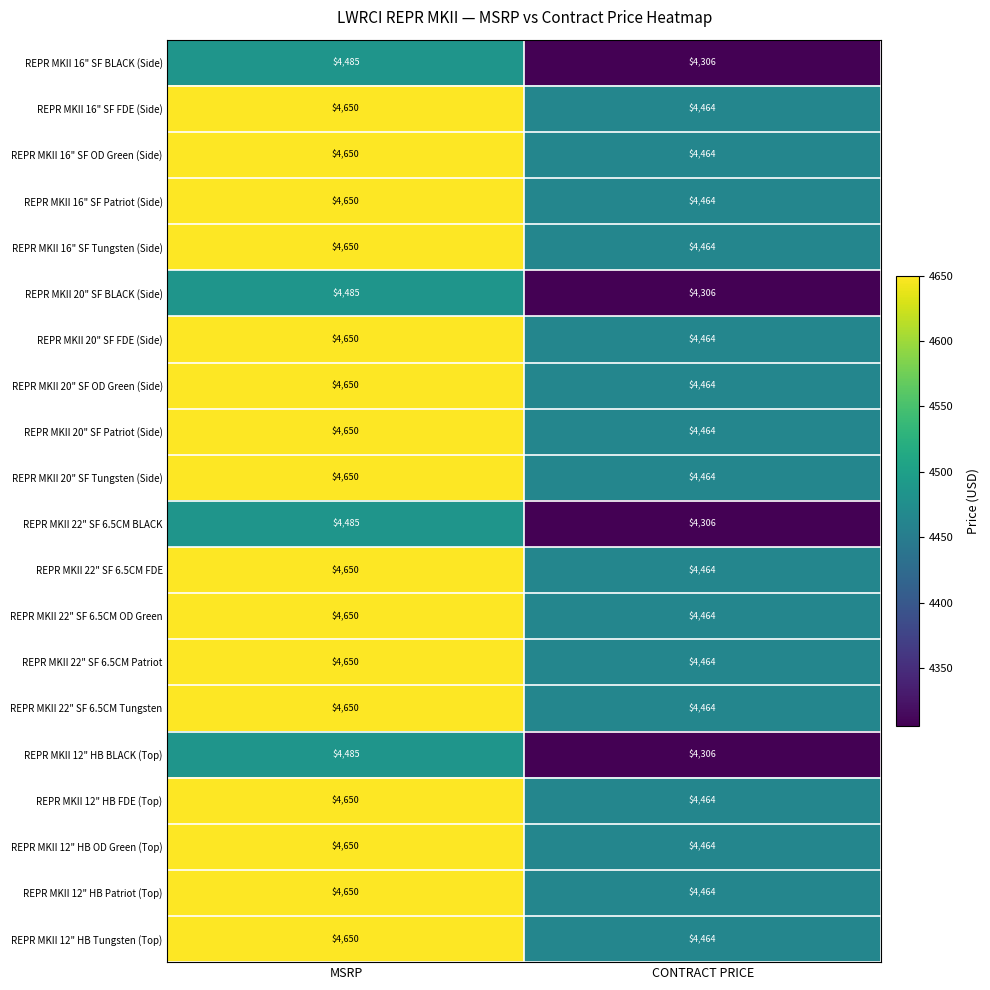

What is the spread (max minus min) of values at CONTRACT PRICE?

158